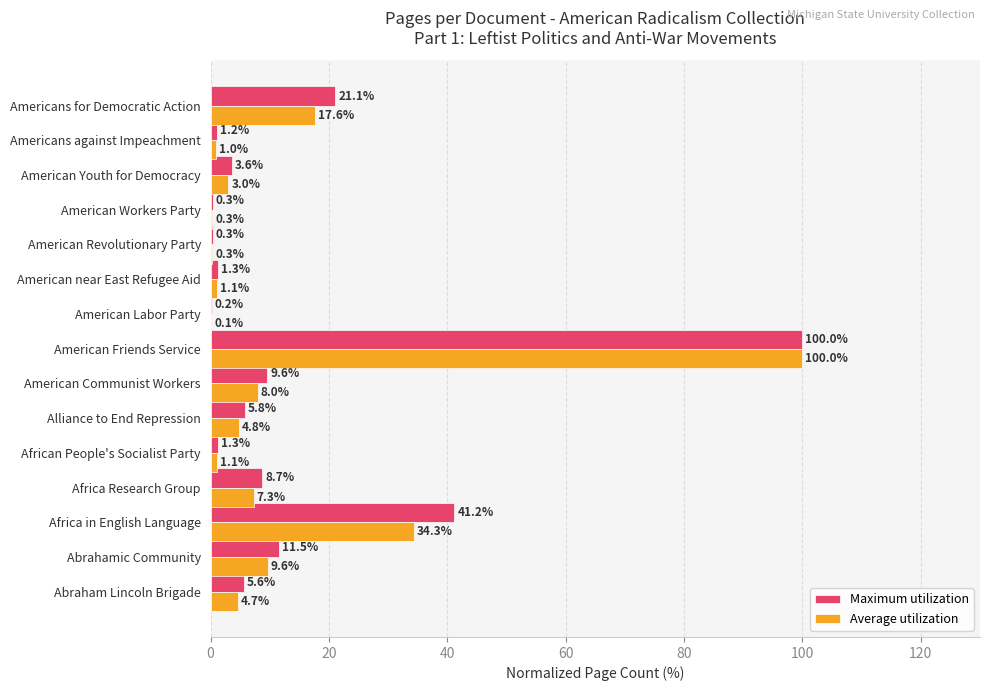

What value does the Maximum utilization series have at Americans against Impeachment?

1.2